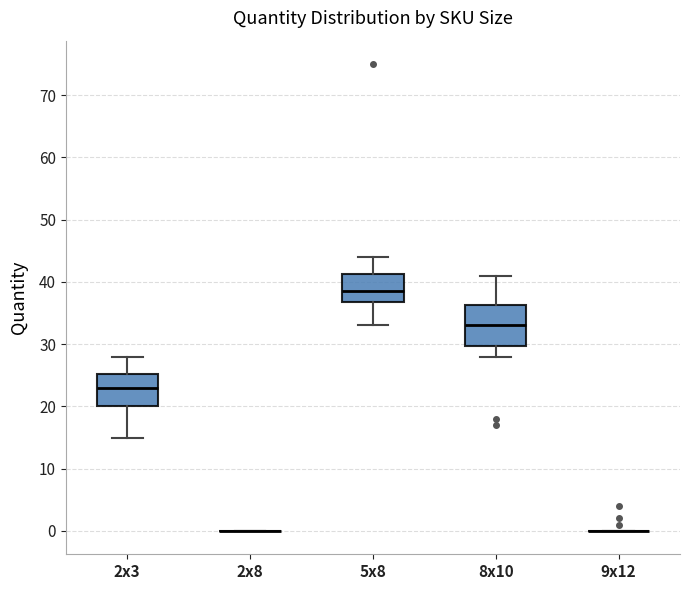

Reading left to right, read every box against the y-axis: the position of its median line, the range the box covers, and the ends of its whiskers. The values are not printed on the chart, so give them approximately, as read against the axis.

2x3: median 23, box 20 to 25, whiskers 15 to 28
2x8: box collapsed to a line at 0, whiskers 0 to 0
5x8: median 39, box 37 to 41, whiskers 33 to 44
8x10: median 33, box 30 to 36, whiskers 28 to 41
9x12: box collapsed to a line at 0, whiskers 0 to 0